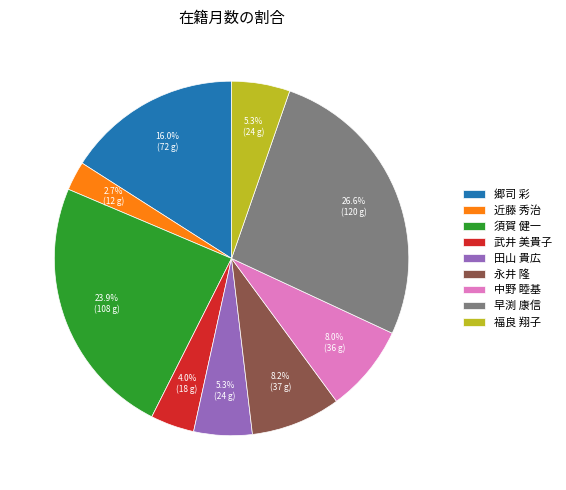

What is the ratio of the value at 早渕 康信 to the value at 中野 睦基?

3.3